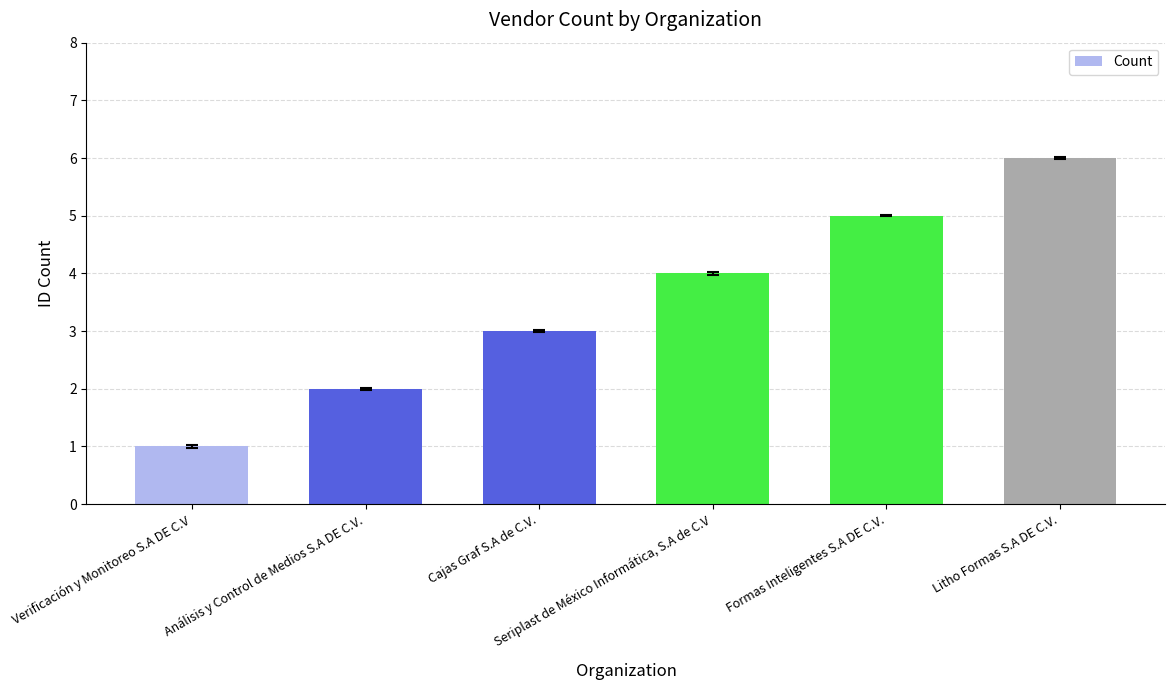

List the labels in order of value, largest first.

Litho Formas S.A DE C.V., Formas Inteligentes S.A DE C.V., Seriplast de México Informática, S.A de C.V, Cajas Graf S.A de C.V., Análisis y Control de Medios S.A DE C.V., Verificación y Monitoreo S.A DE C.V